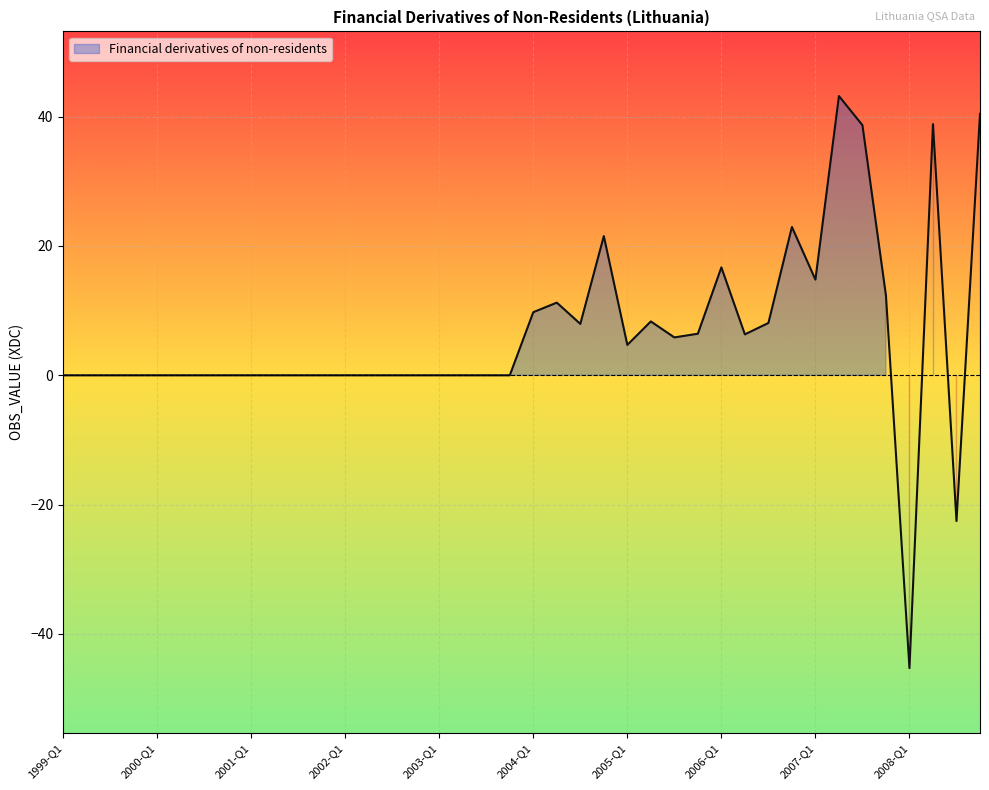

How many values exceed 0?

18